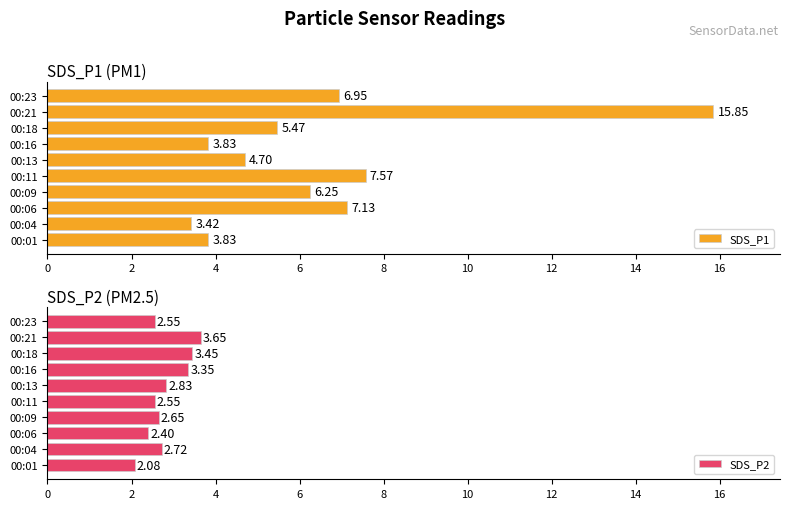

Count the number of categories in the chart.

10